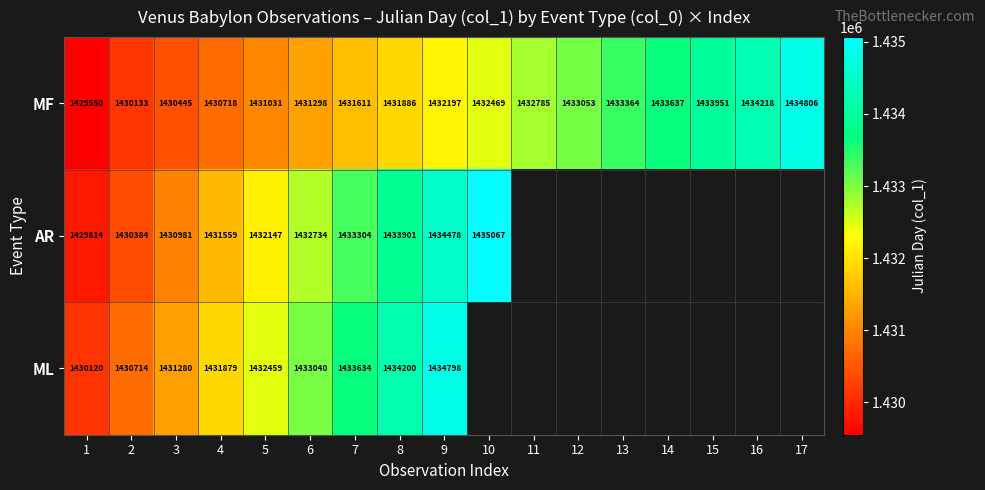

Rank the series at 9 from highest to lowest value.

ML, AR, MF